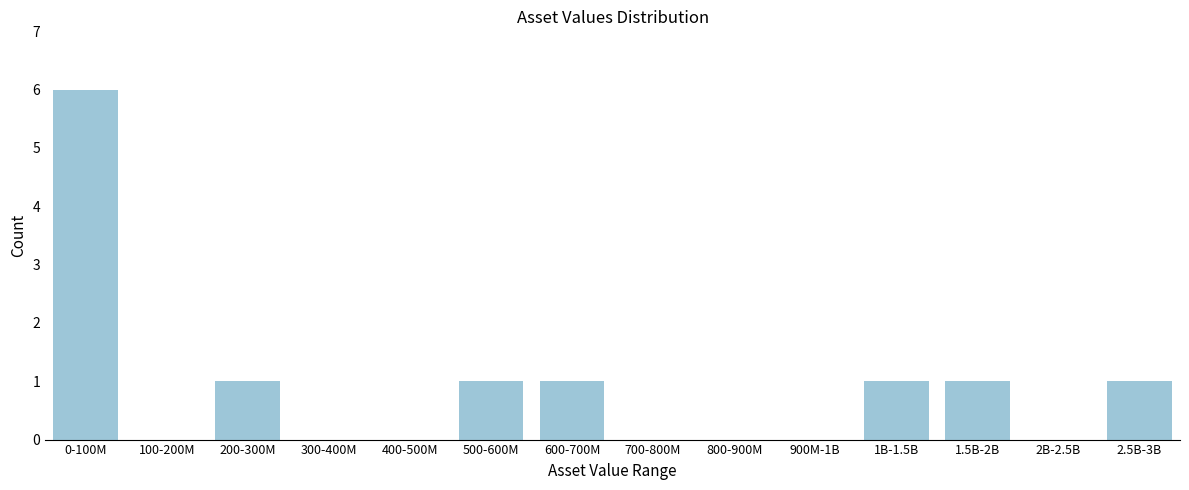

Reading right to left, what are all the values shown in this chart?

2.5B-3B=1	2B-2.5B=0	1.5B-2B=1	1B-1.5B=1	900M-1B=0	800-900M=0	700-800M=0	600-700M=1	500-600M=1	400-500M=0	300-400M=0	200-300M=1	100-200M=0	0-100M=6